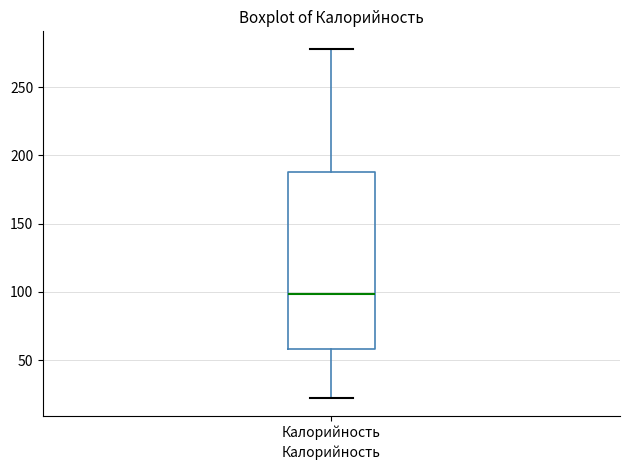

Read this box plot against the y-axis: the position of the median line, the range covered by the box, and the ends of both whiskers. The values are not printed on the chart, so give them approximately, as read against the axis.

median 100, box 60 to 190, whiskers 20 to 280